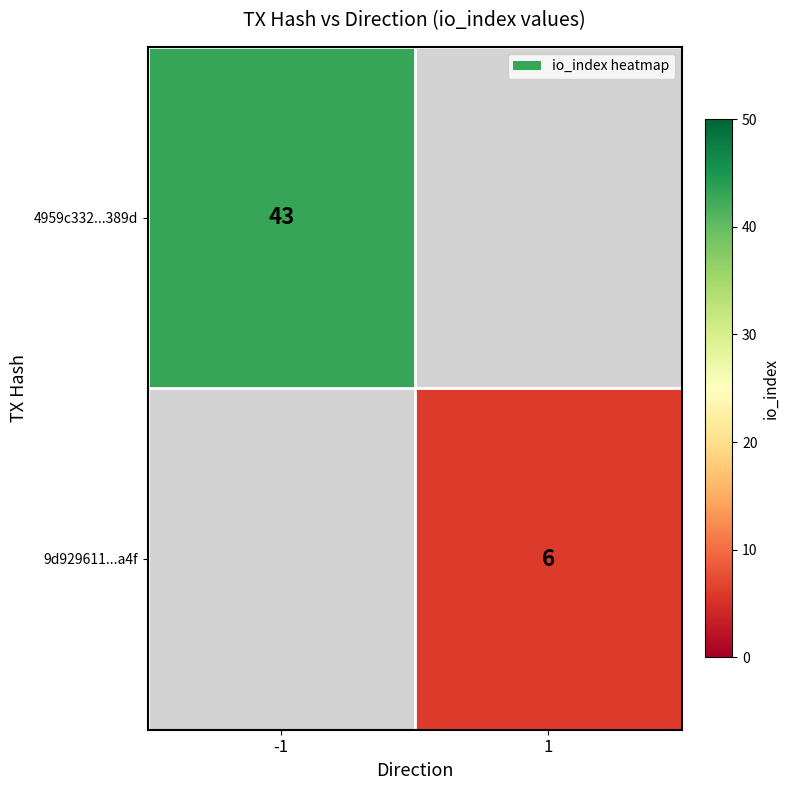

Is the value of 4959c332...389d at -1 greater than the value of 9d929611...a4f at 1?

Yes